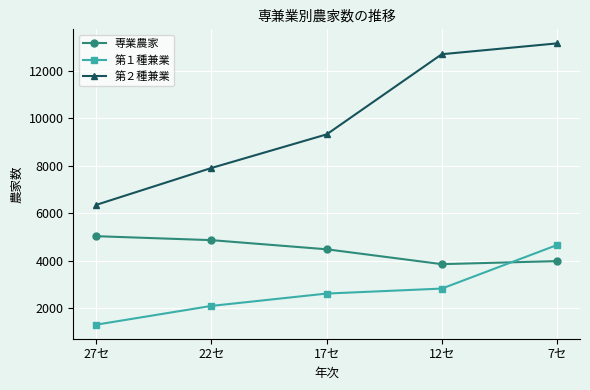

At which category does the chart reach its peak across all series?

7セ